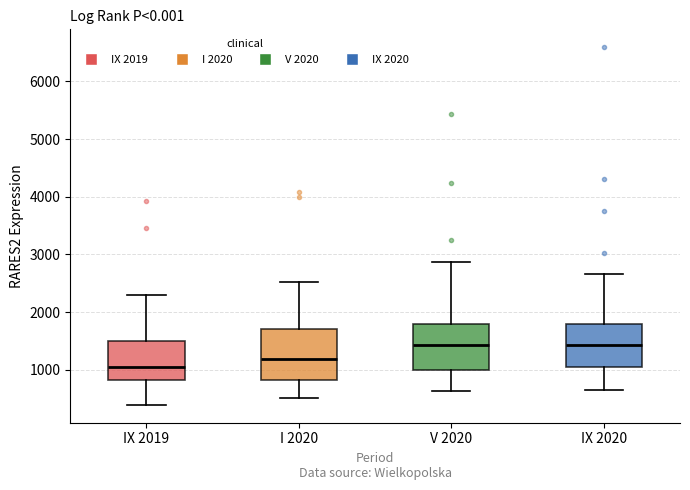

Reading left to right, transcribe this box plot: for each box, give where its median line is, the range the box spans, and where its two whiskers end, as read against the y-axis. The values are not printed on the chart, so give them approximately, as read against the axis.

IX 2019: median 1000, box 800 to 1500, whiskers 400 to 2300
I 2020: median 1200, box 800 to 1700, whiskers 500 to 2500
V 2020: median 1400, box 1000 to 1800, whiskers 600 to 2900
IX 2020: median 1400, box 1100 to 1800, whiskers 600 to 2700